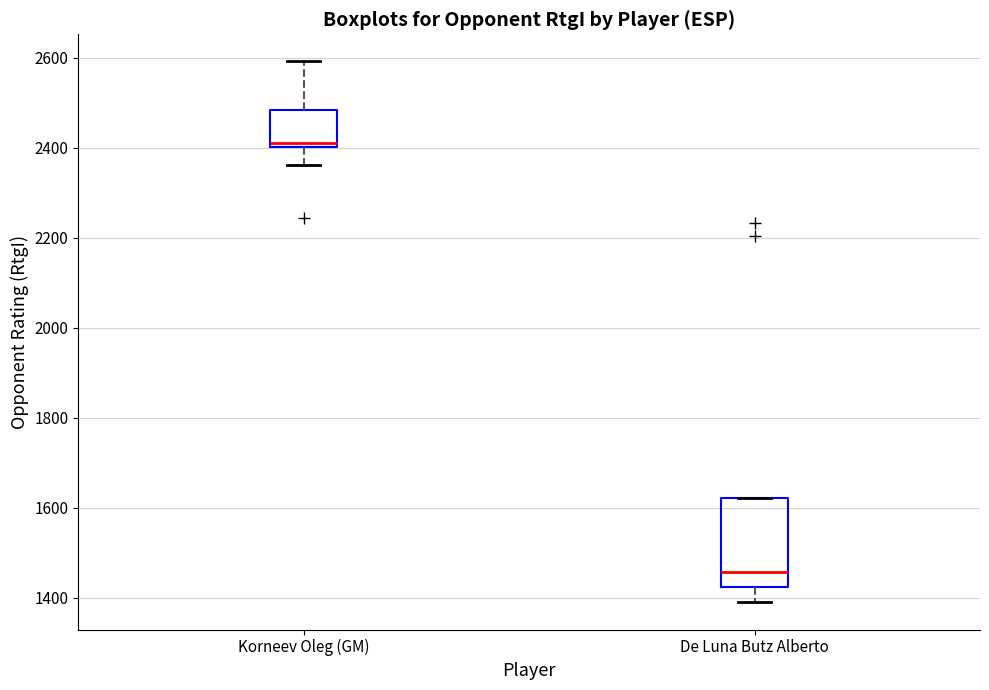

Reading left to right, transcribe this box plot: for each box, give where its median line is, the range the box spans, and where its two whiskers end, as read against the y-axis. The values are not printed on the chart, so give them approximately, as read against the axis.

Korneev Oleg (GM): median 2420, box 2400 to 2480, whiskers 2360 to 2600
De Luna Butz Alberto: median 1460, box 1420 to 1620, whiskers 1400 to 1620